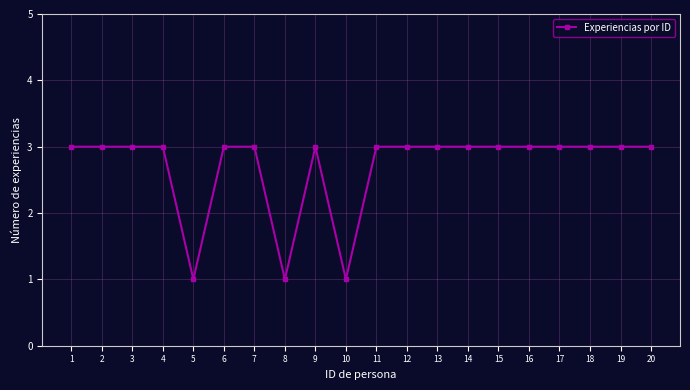

What value does the data have at 15?

3